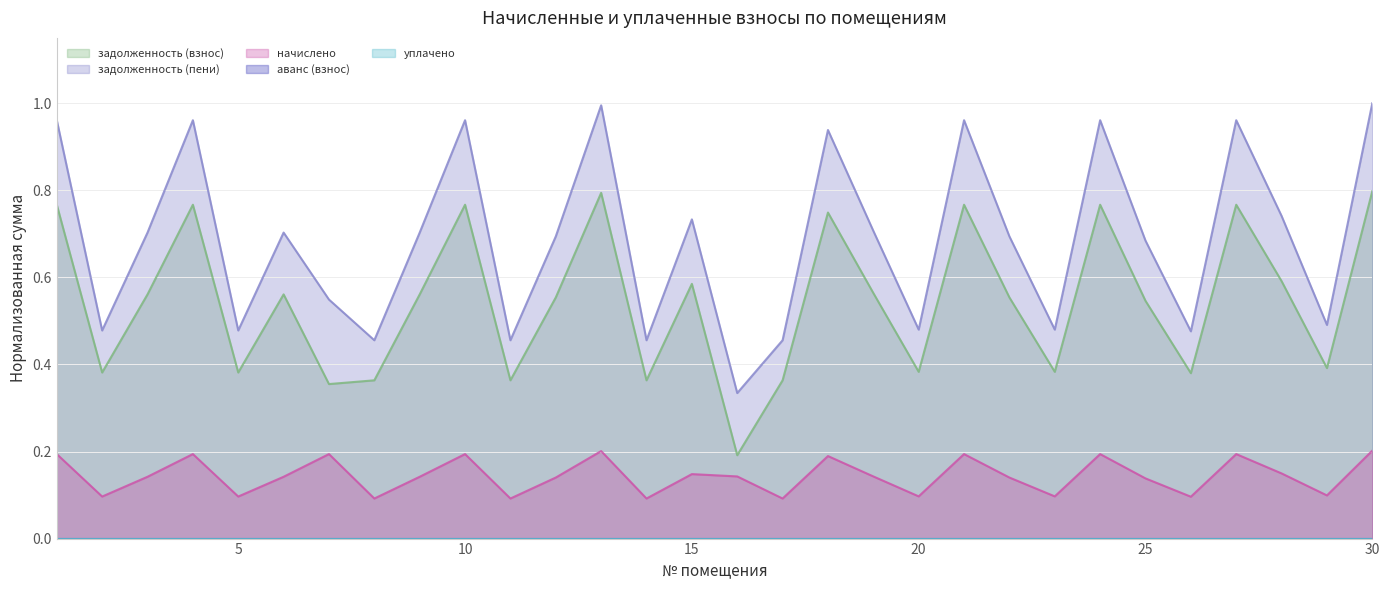

How many lines are shown in the chart?

5